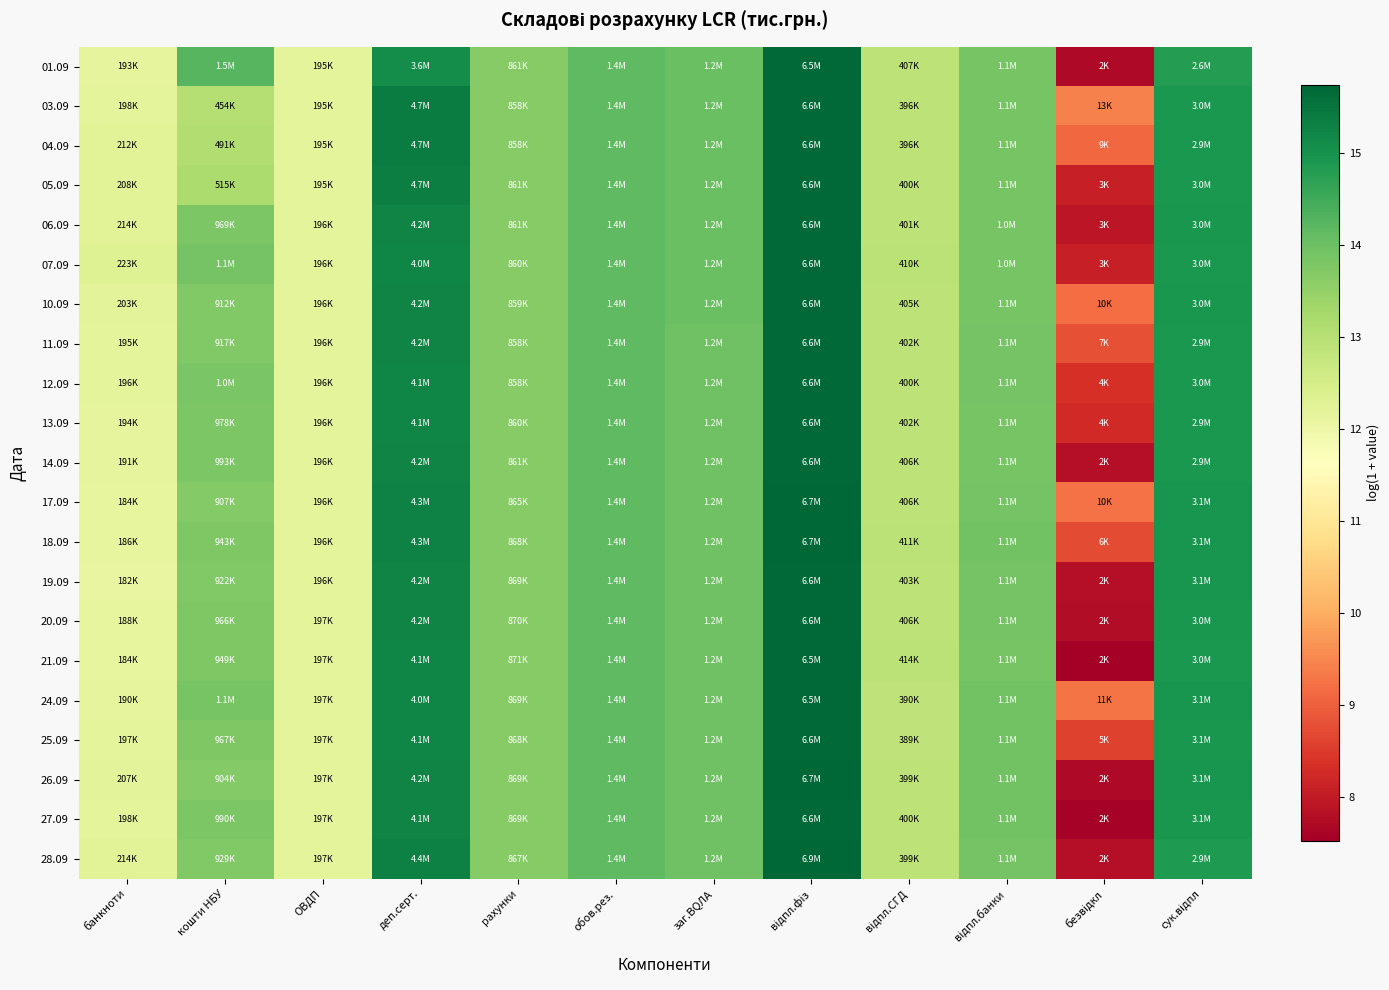

Which series changed the most between банкноти and кошти НБУ?

01.09